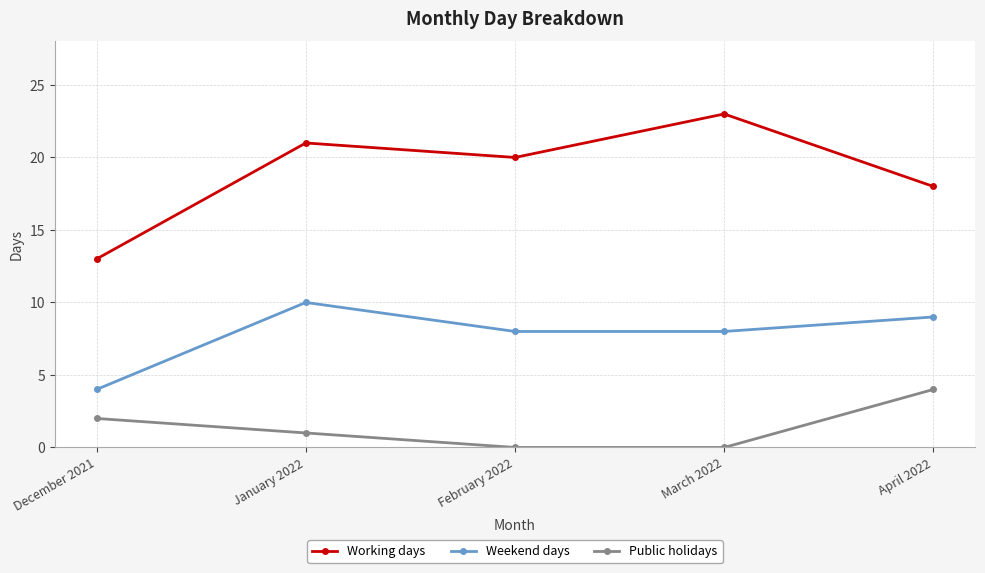

Is this an area chart (filled region under the line)?

No